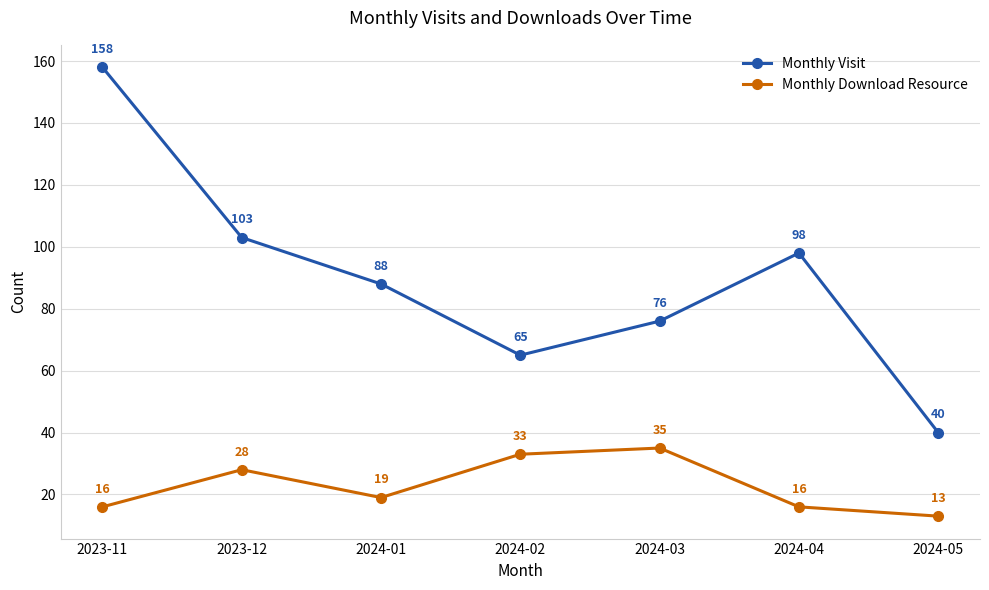

Count the number of categories in the chart.

7